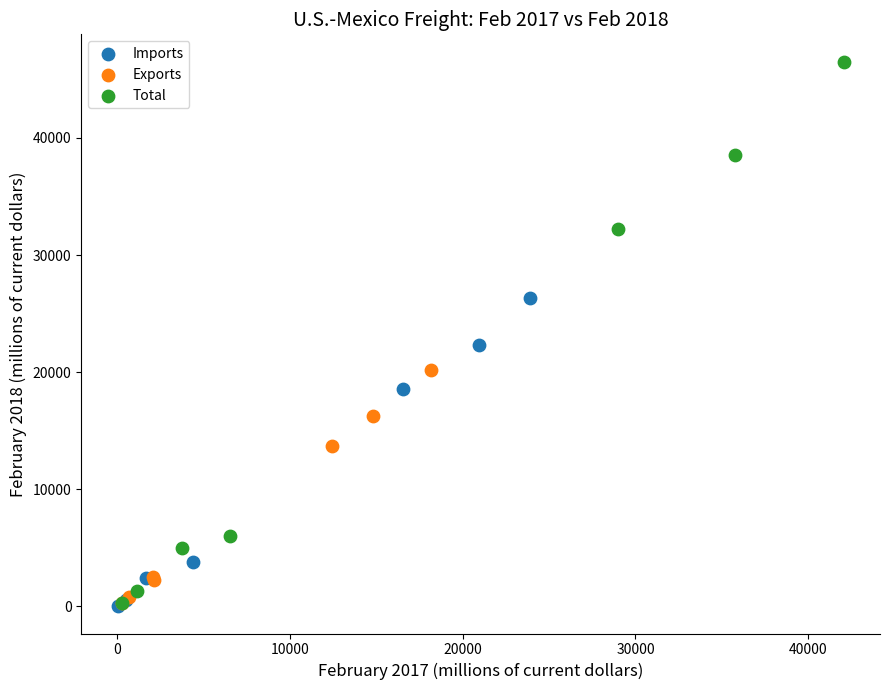

Which series reaches the maximum Y coordinate?

Total